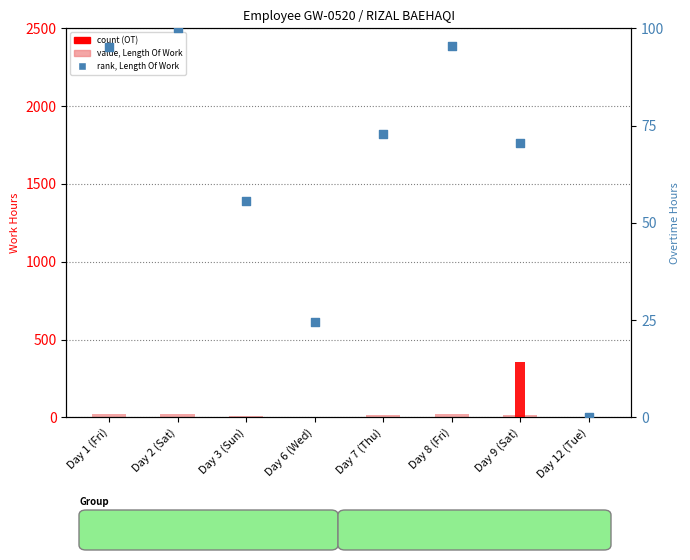

Which series has the largest Y range (max minus min)?

rank, Length Of Work